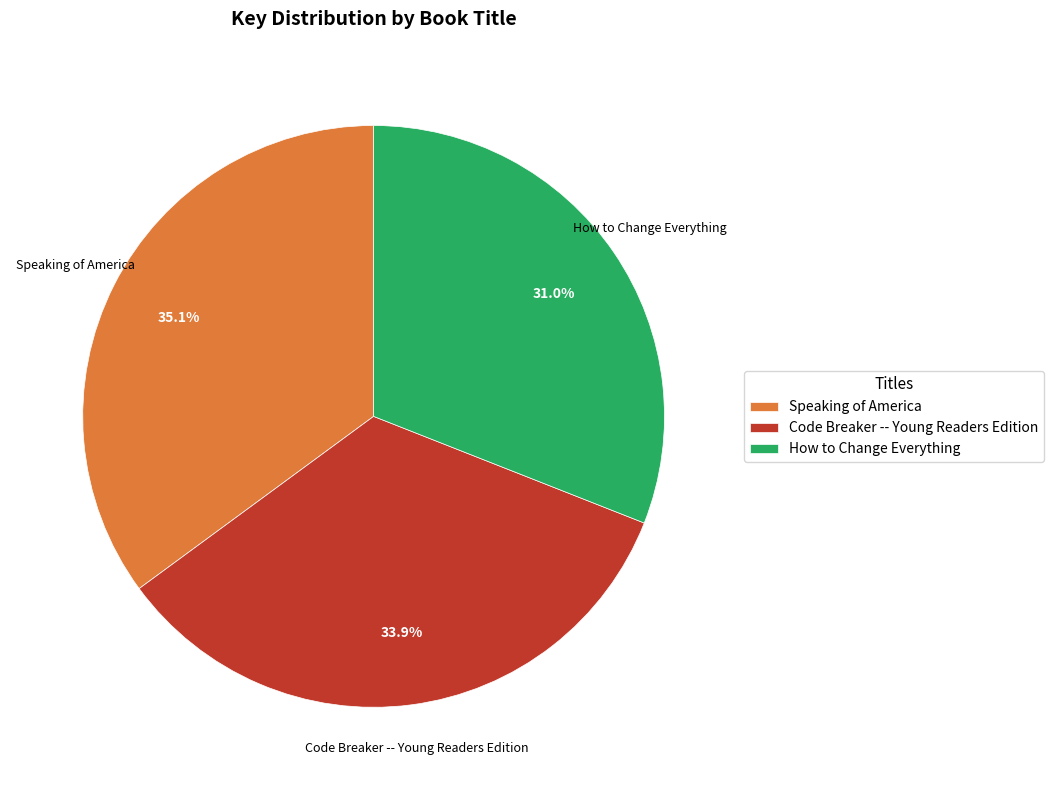

To the nearest percent, what portion does Speaking of America represent?

35%